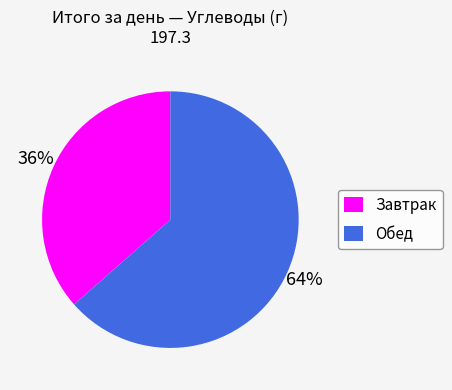

What is the majority slice?

Обед